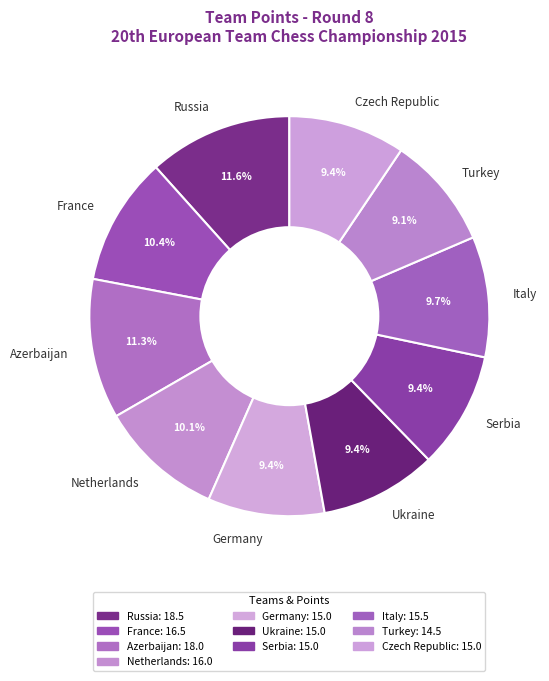

Does Italy account for over 50% of the chart?

No